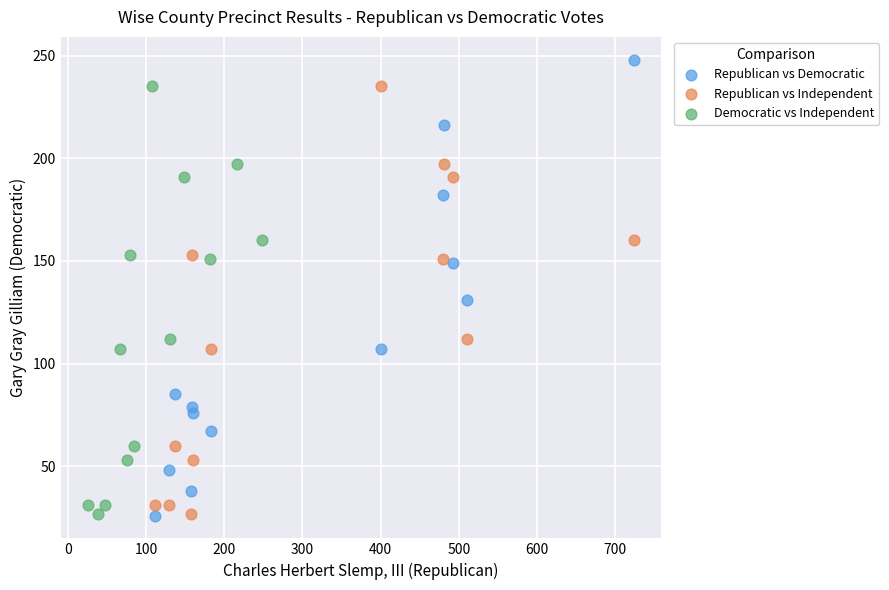

Which series contains the highest Y value?

Republican vs Democratic